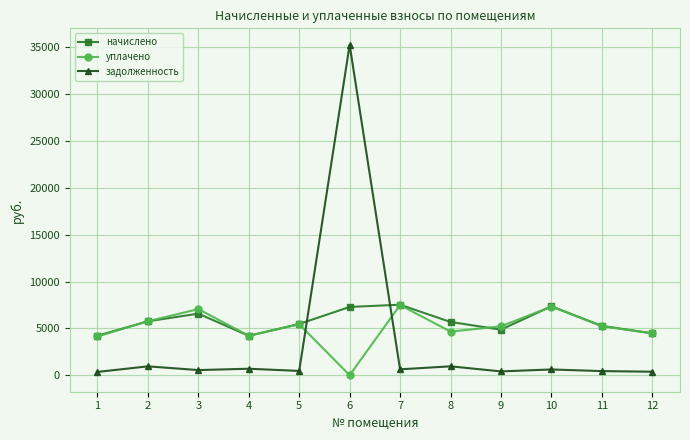

True or false: задолженность and уплачено cross at least once.

True